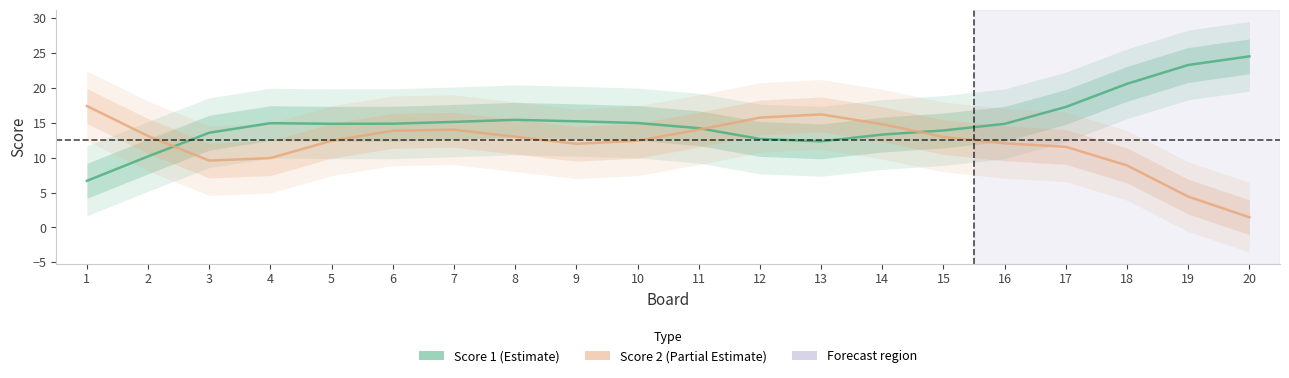

What is the sum of all Score 1 values?

303.0